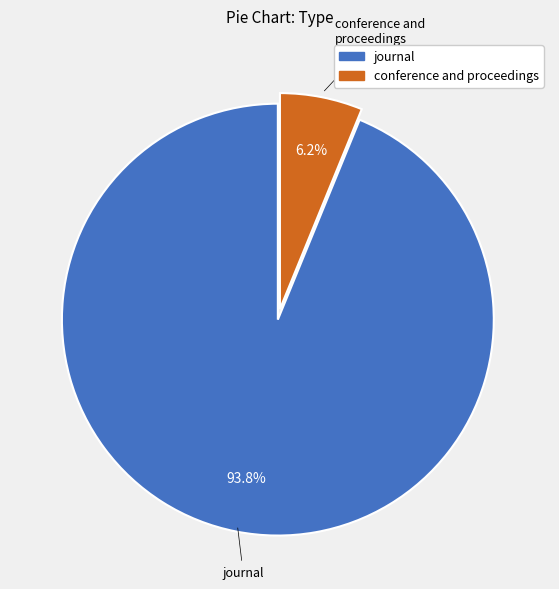

To the nearest percent, what is the combined percentage of journal and conference and proceedings?

100%